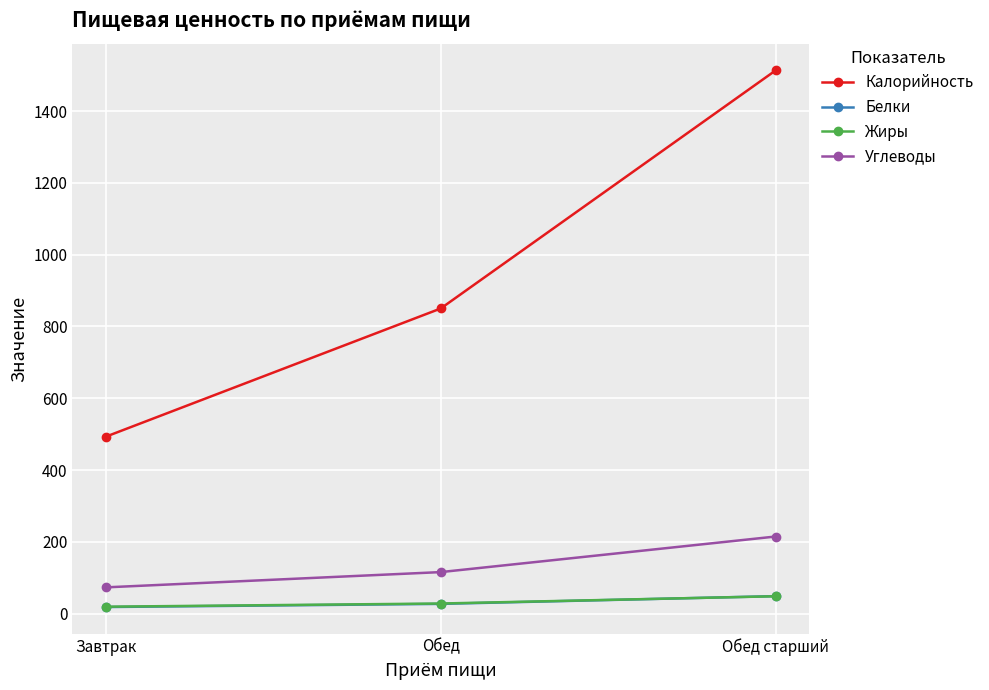

What is the difference between the maximum and minimum values in the Жиры series?

29.1